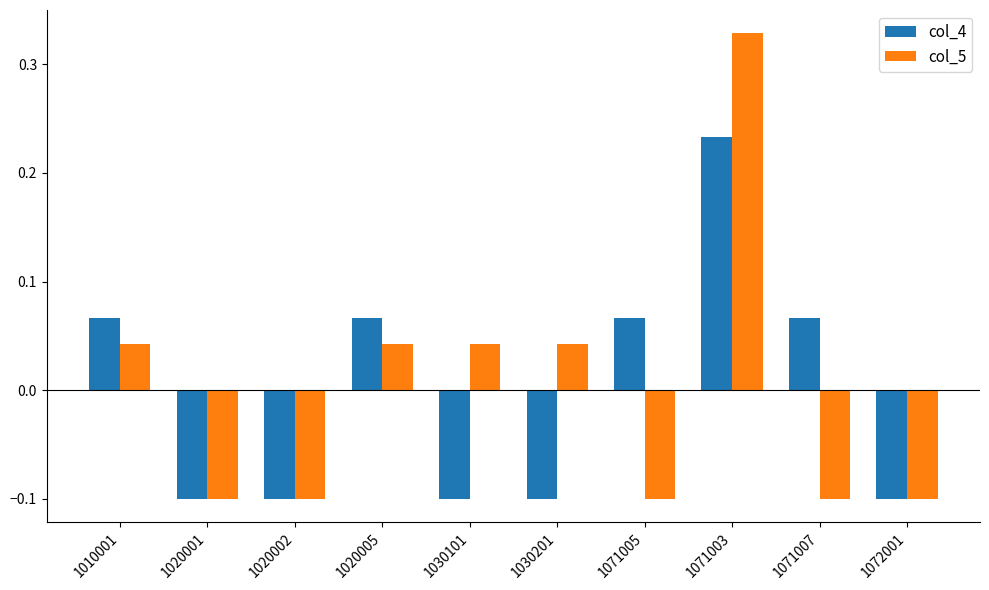

How many categories are shown in the chart?

10